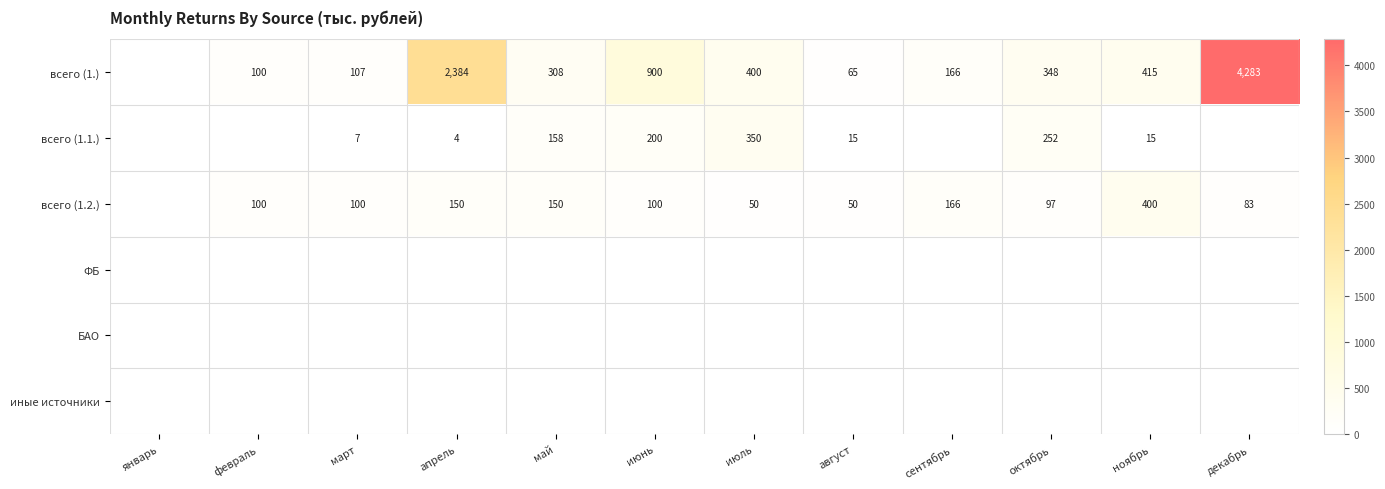

Is it true that всего (1.1.) equals 15 at ноябрь?

True